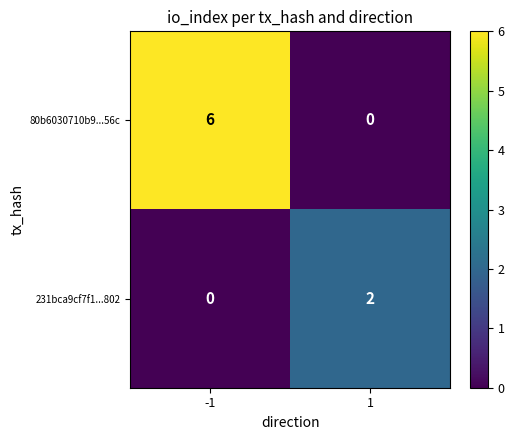

Rank the categories by 231bca9cf7f1...802 value from highest to lowest.

1, -1